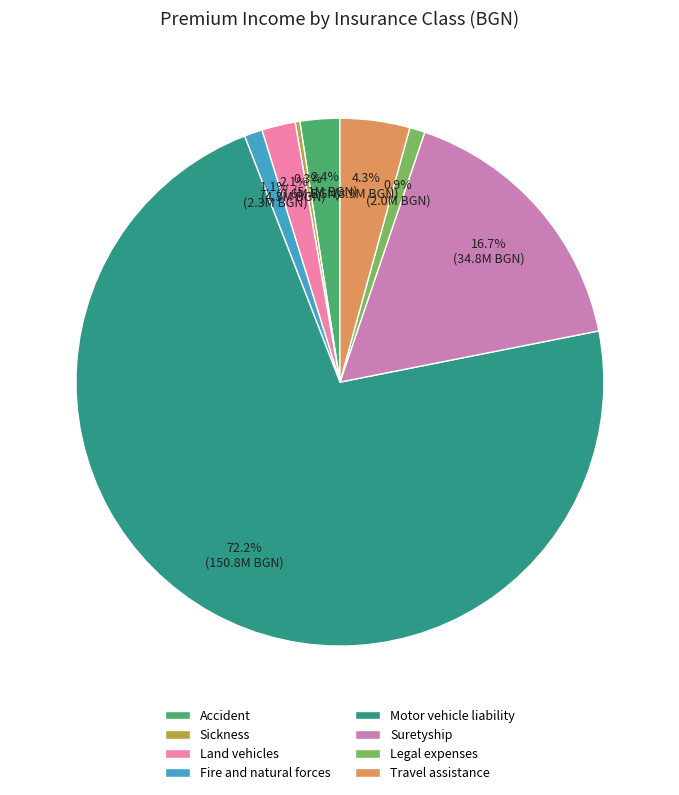

To the nearest percent, what percentage of the pie is Legal expenses?

1%